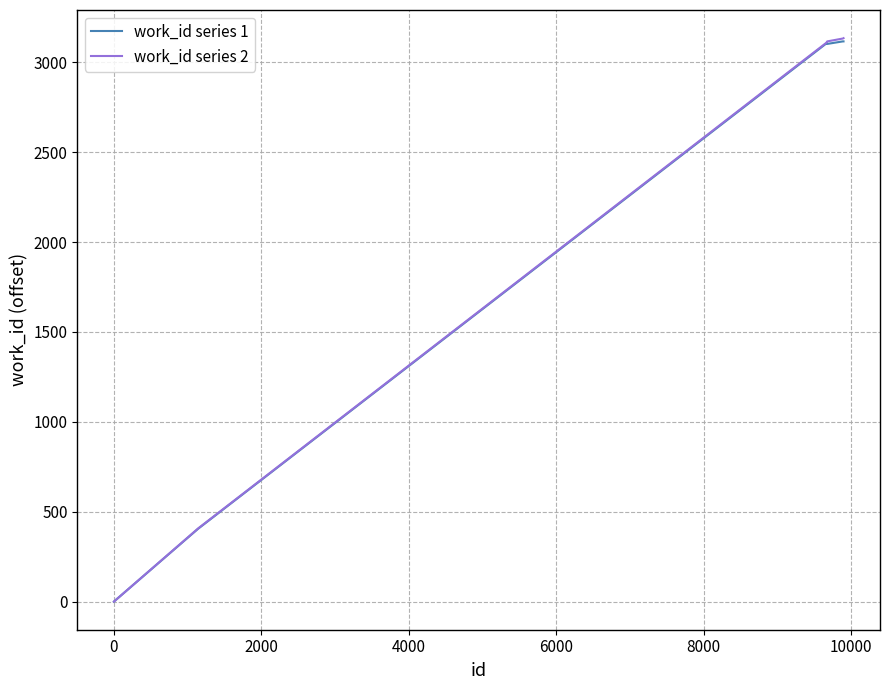

Which series has the widest spread of values?

work_id series 2